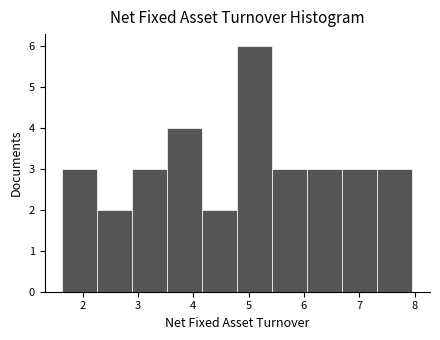

How tall is the bar that spans 2.9 to 3.5 on the x-axis? Neither the bar edges nor the heights are printed on the chart, so give them approximately, as read against the axes.

3